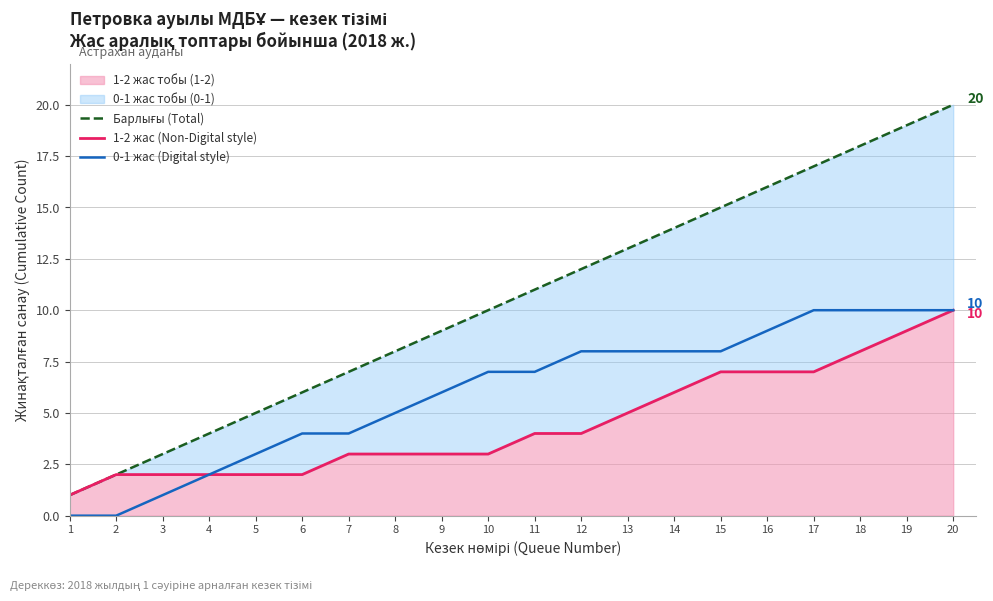

True or false: 0-1 жас (Digital style) and Барлығы (Total) cross at least once.

False